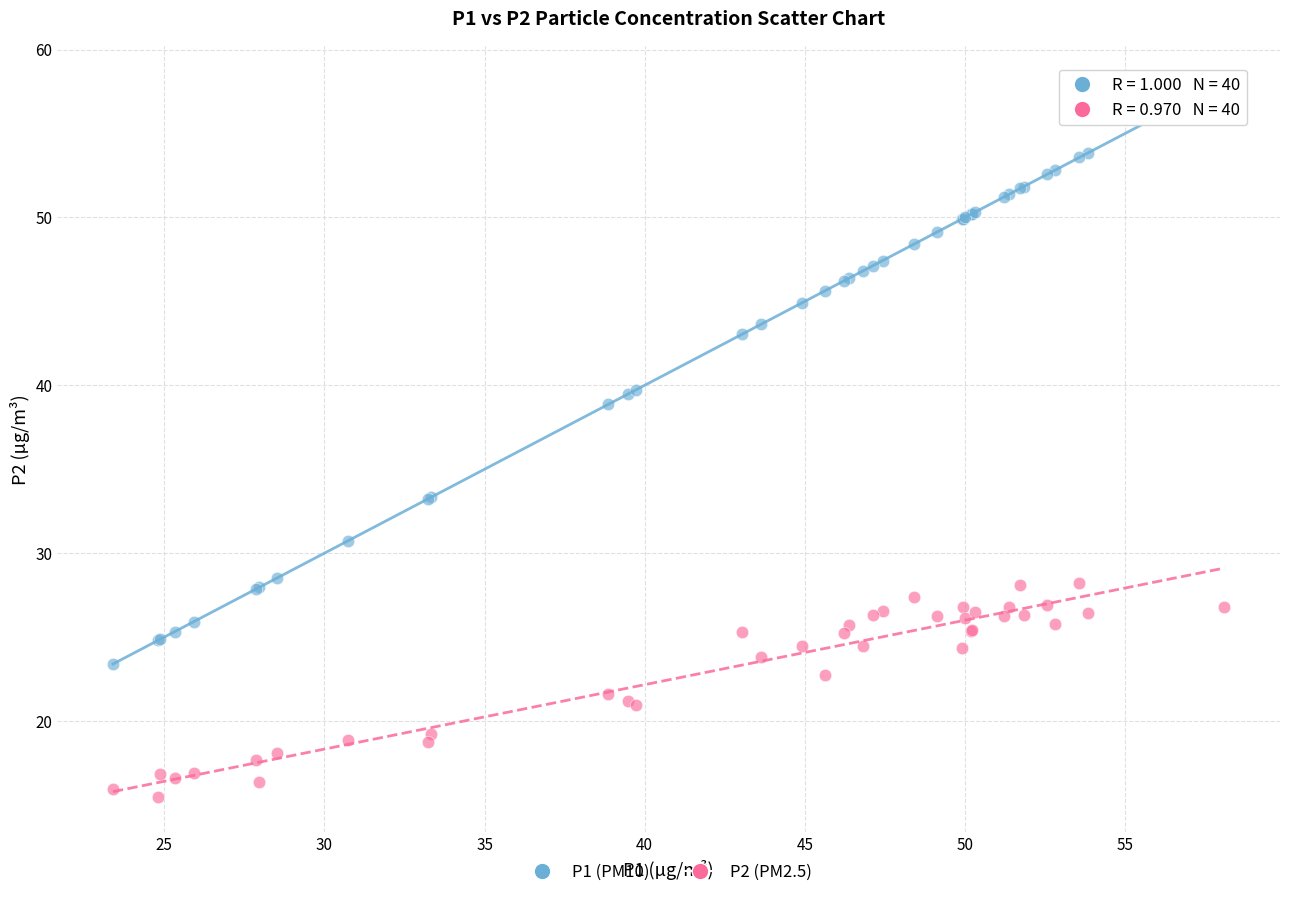

Which series has the widest spread of Y values?

P1 (PM10)